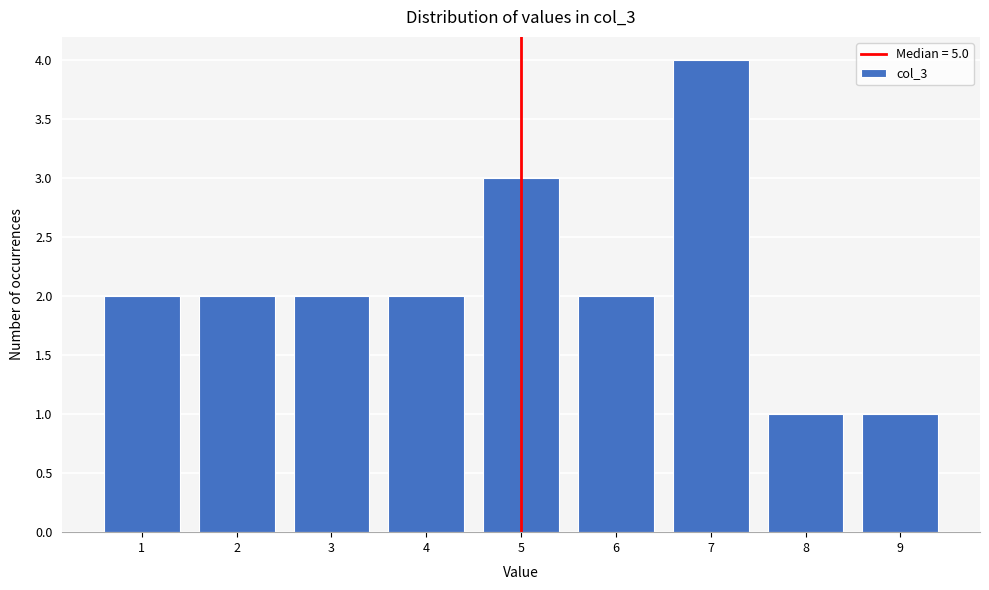

How tall is the bar that spans 0.5 to 1.5 on the x-axis? The values are not printed on the chart, so give them approximately, as read against the axis.

2